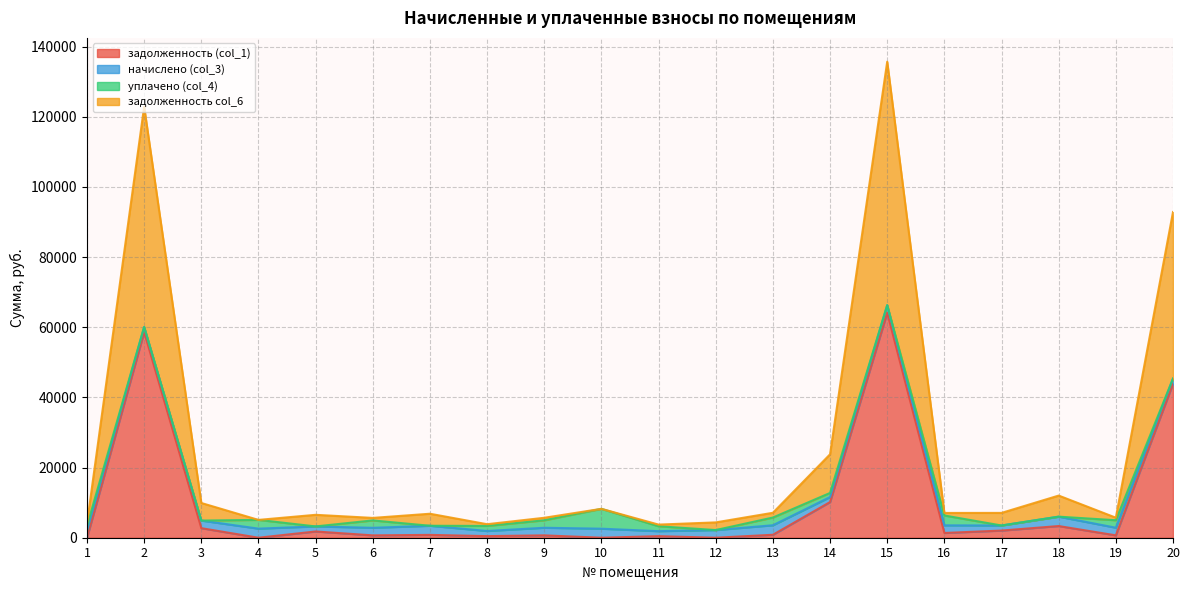

What is the difference between the задолженность col_6 values at 10 and 3?

2314.0